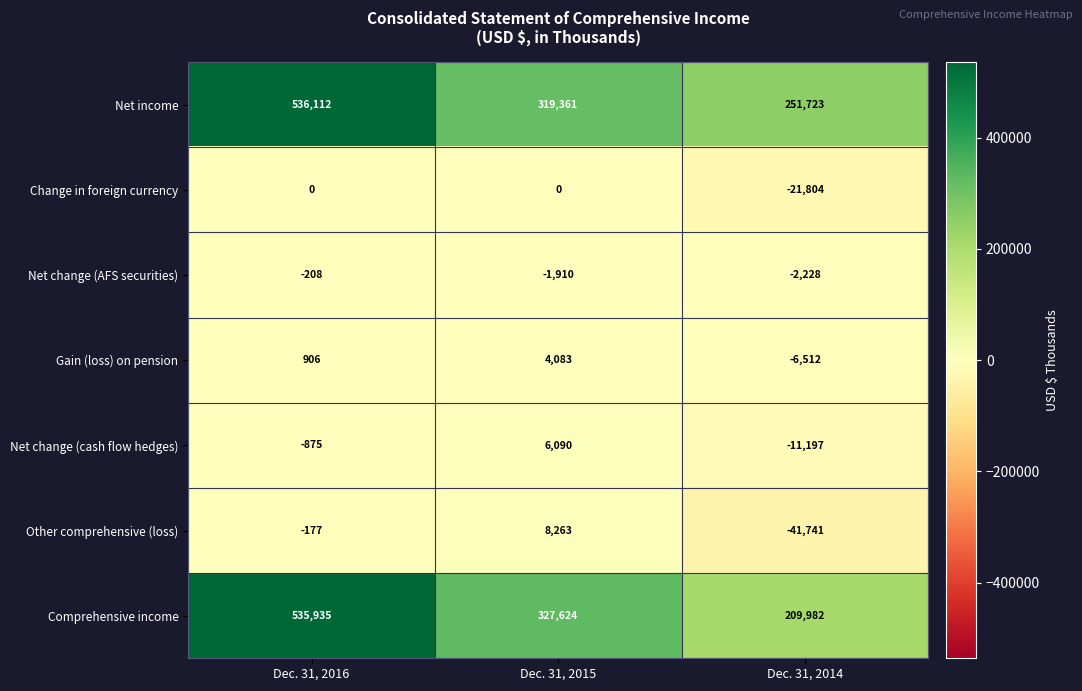

Which category has the lowest value across all series?

Dec. 31, 2014